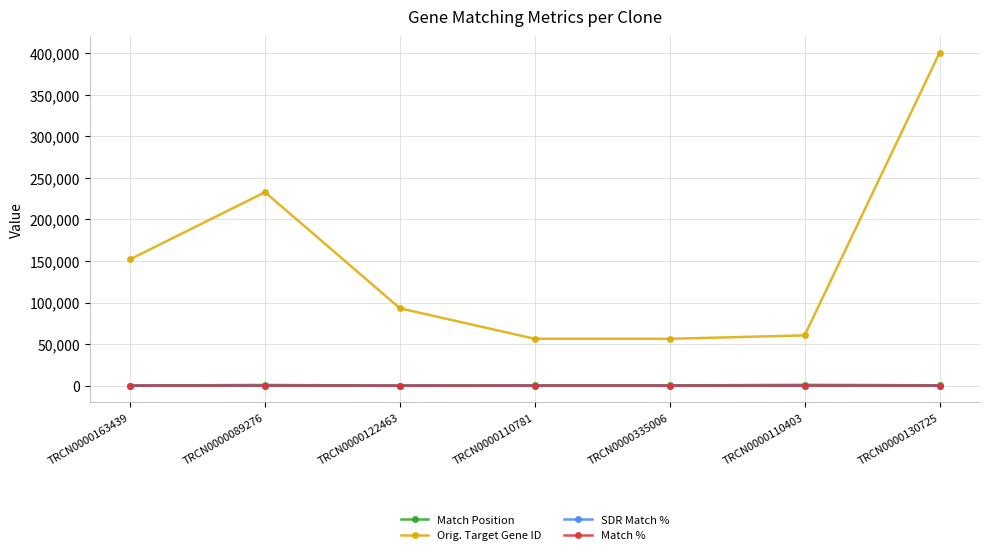

Which category has the highest value across all series?

TRCN0000130725